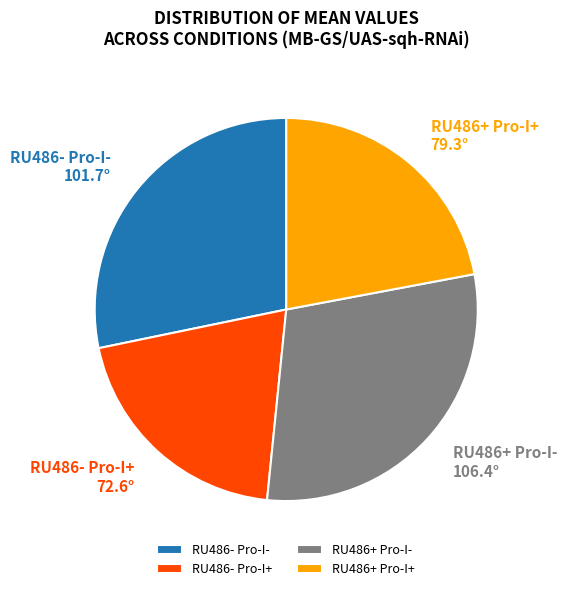

Do RU486- Pro-I+ and RU486+ Pro-I- together represent more than half of the pie?

No